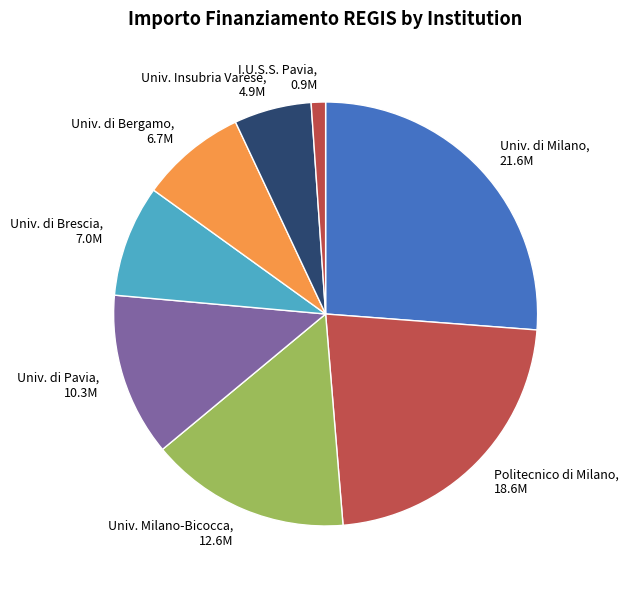

Is there any slice that represents more than half of the pie?

No